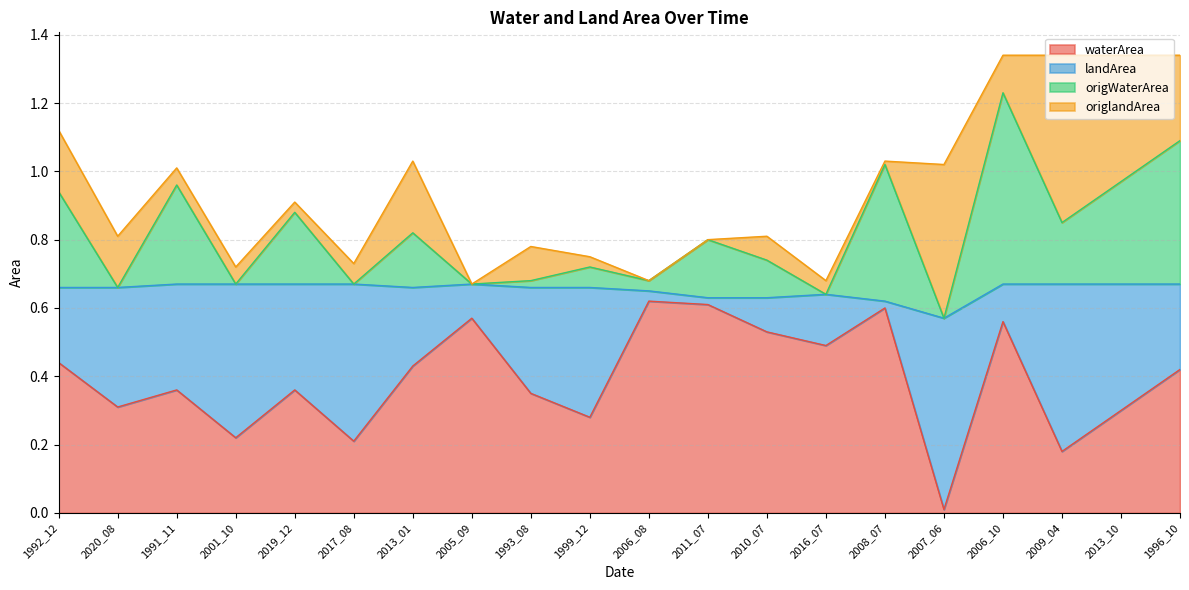

Which category has the lowest value in the waterArea series?

2007_06